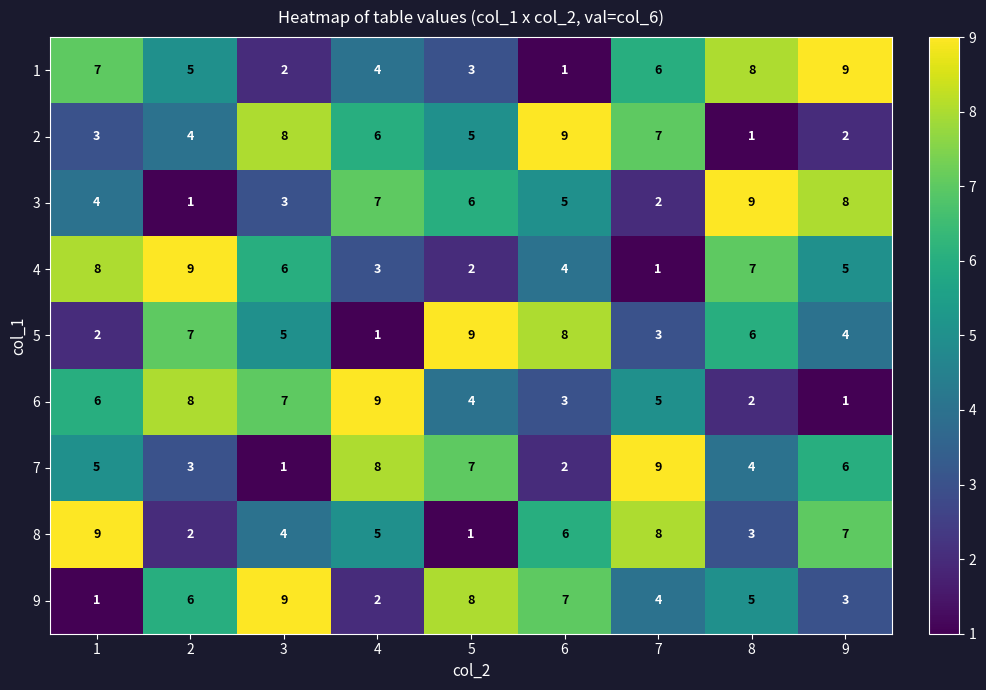

Which category has the highest value in the 3 series?

8